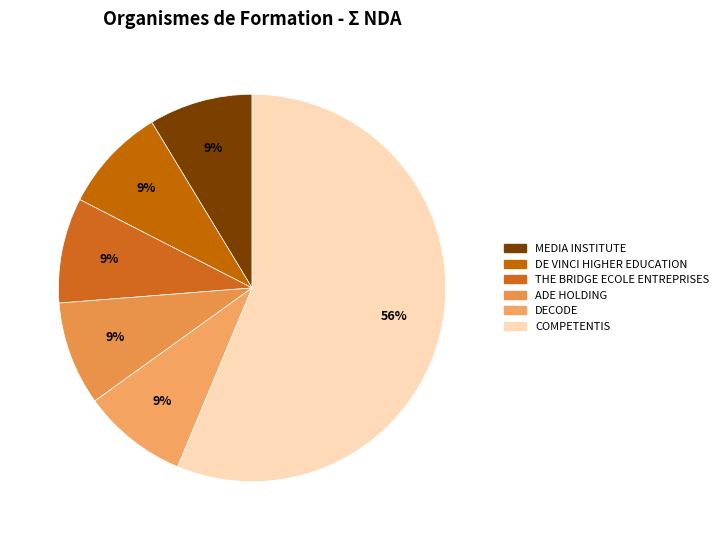

Rank the categories by value from highest to lowest.

COMPETENTIS, DECODE, THE BRIDGE ECOLE ENTREPRISES, DE VINCI HIGHER EDUCATION, ADE HOLDING, MEDIA INSTITUTE